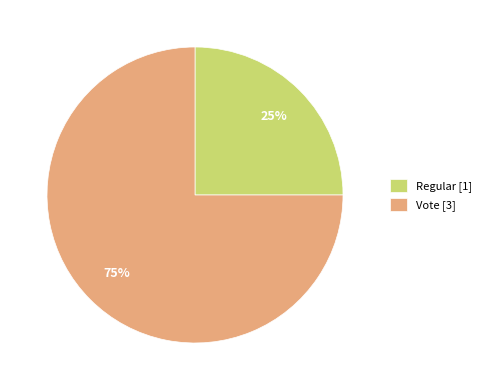

Approximately how many times larger is the value at Regular compared to Vote?

0.3